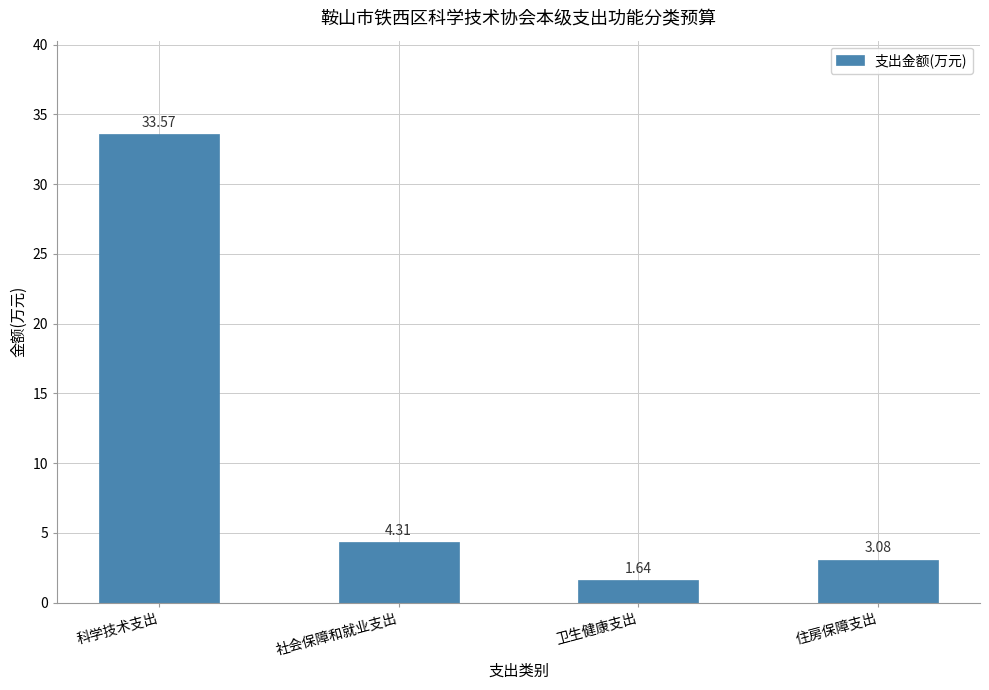

At which category does the chart reach its peak across all series?

科学技术支出